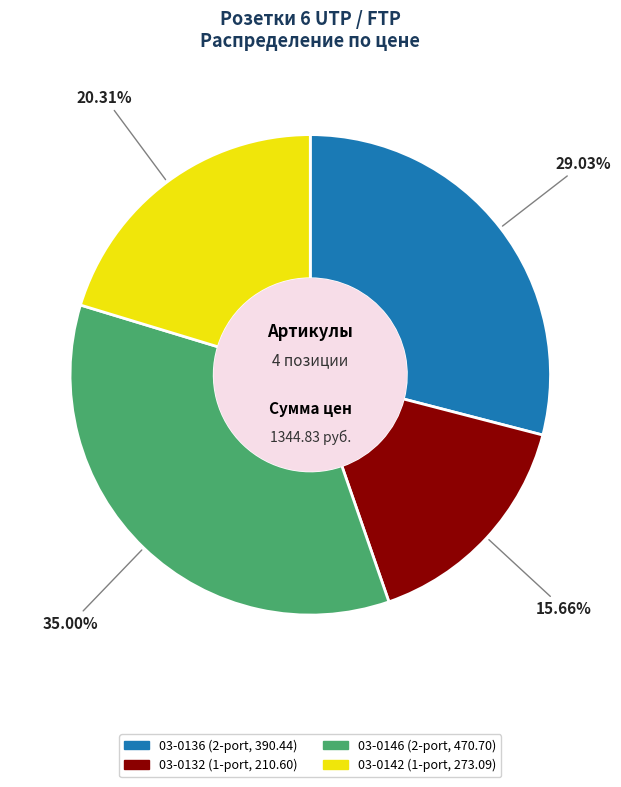

What percentage is the 03-0146 slice, to the nearest percent?

35%